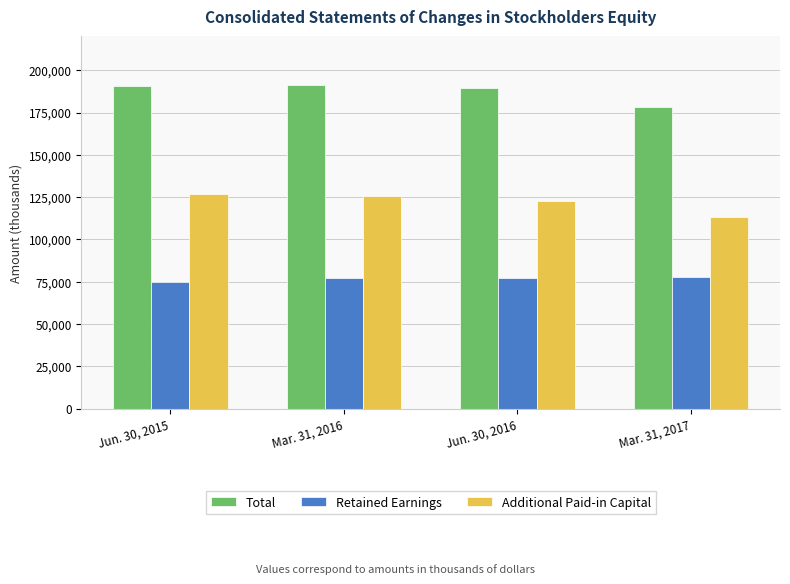

What is the greatest value displayed?

191263